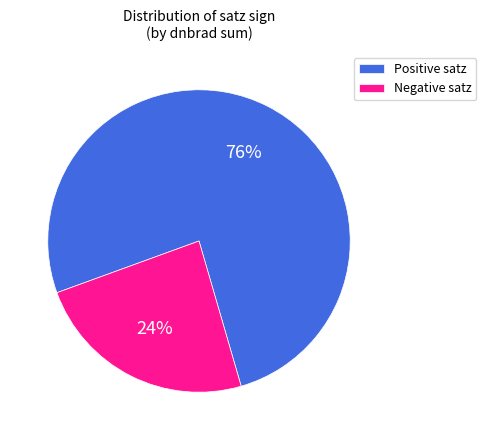

To the nearest percent, what portion does Positive satz represent?

76%